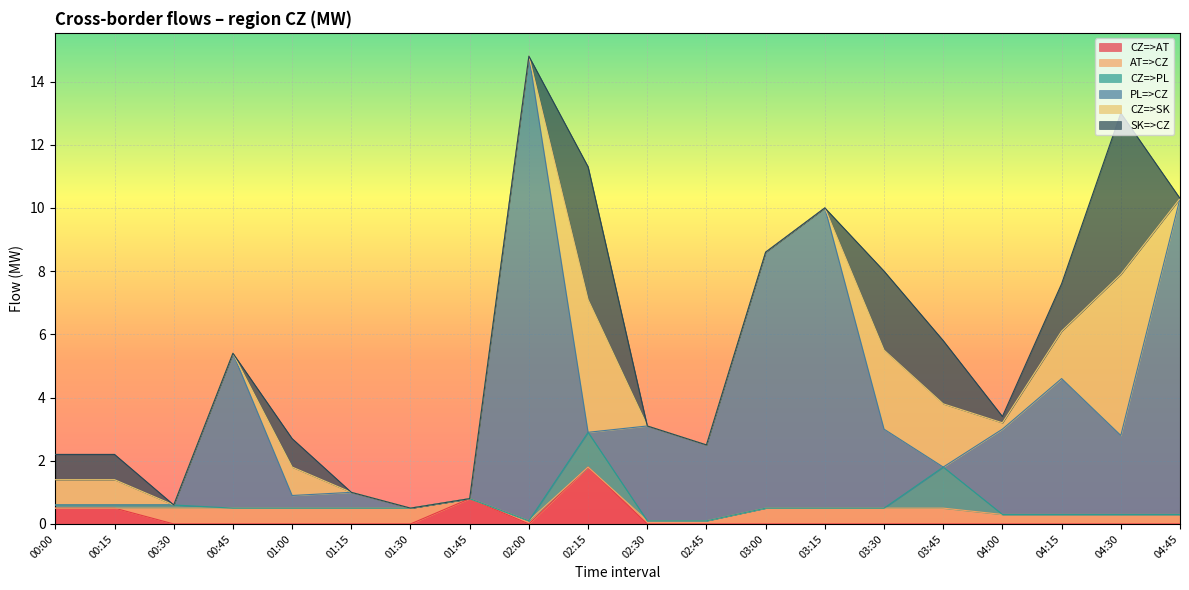

Between which two adjacent categories do AT=>CZ and CZ=>PL first intersect?

00:15 and 00:30